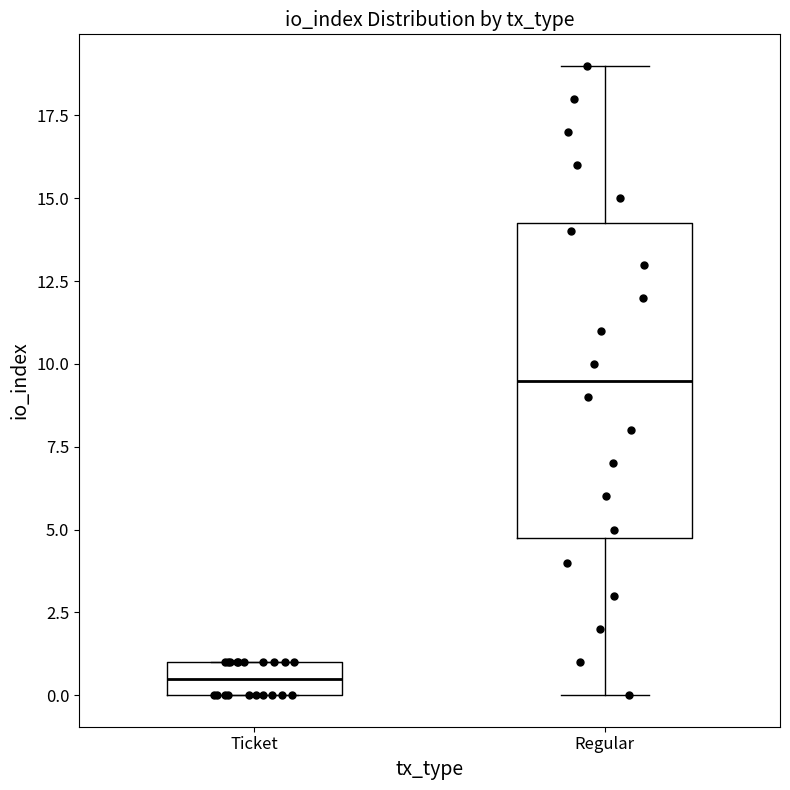

Reading left to right, transcribe this box plot: for each box, give where its median line is, the range the box spans, and where its two whiskers end, as read against the y-axis. The values are not printed on the chart, so give them approximately, as read against the axis.

Ticket: median 0.5, box 0.0 to 1.0, whiskers 0.0 to 1.0
Regular: median 9.5, box 5.0 to 14.5, whiskers 0.0 to 19.0